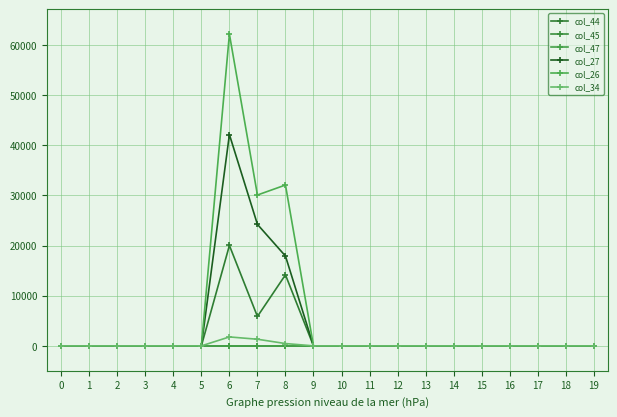

Does the chart have visible grid lines?

Yes